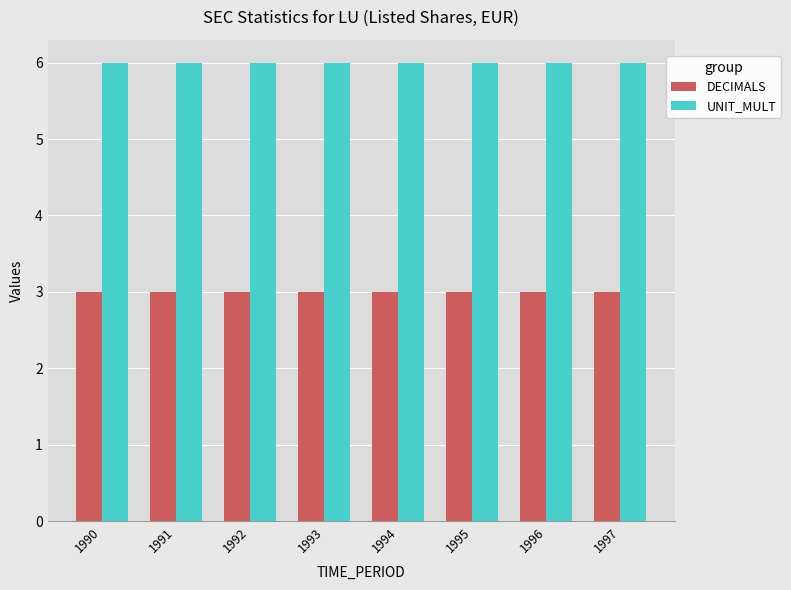

How many groups of bars are there?

8